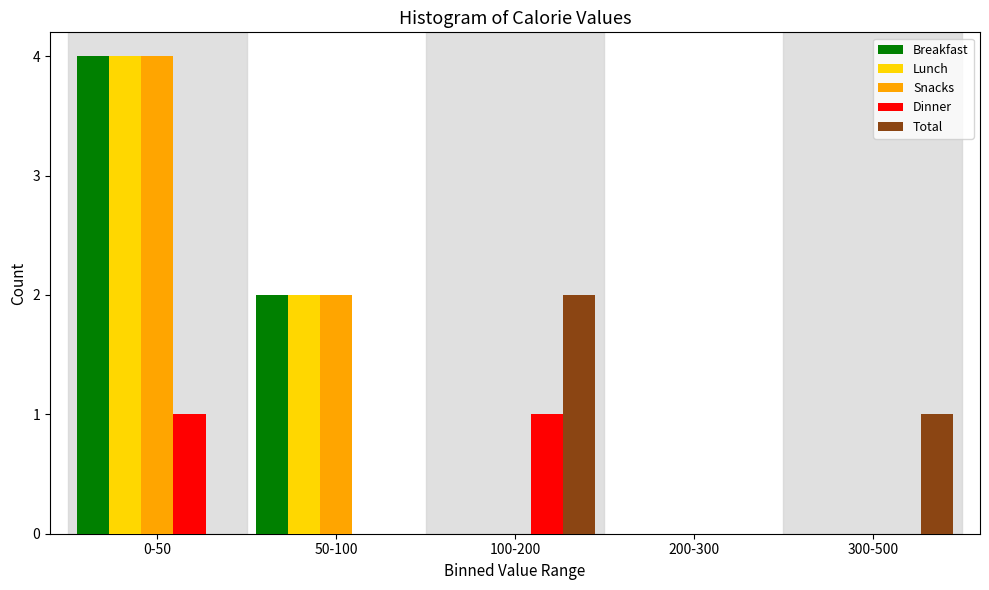

Reading left to right, extract all data points from this chart.

Breakfast: 0-50=4	50-100=2	100-200=0	200-300=0	300-500=0
Lunch: 0-50=4	50-100=2	100-200=0	200-300=0	300-500=0
Snacks: 0-50=4	50-100=2	100-200=0	200-300=0	300-500=0
Dinner: 0-50=1	50-100=0	100-200=1	200-300=0	300-500=0
Total: 0-50=0	50-100=0	100-200=2	200-300=0	300-500=1